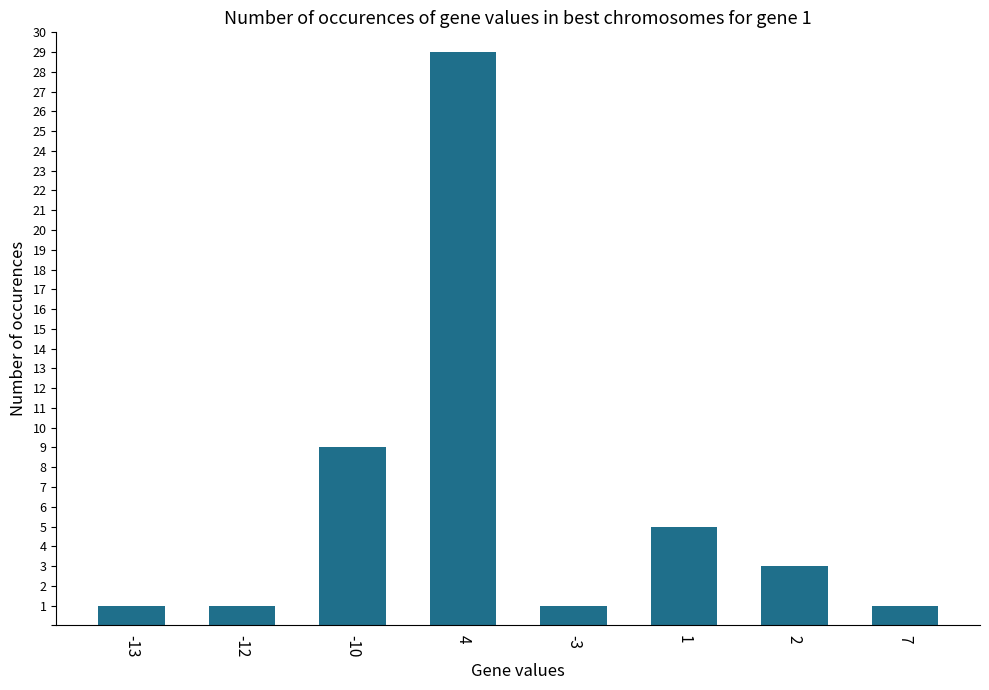

What is the value of the 4th bar from the left?

29